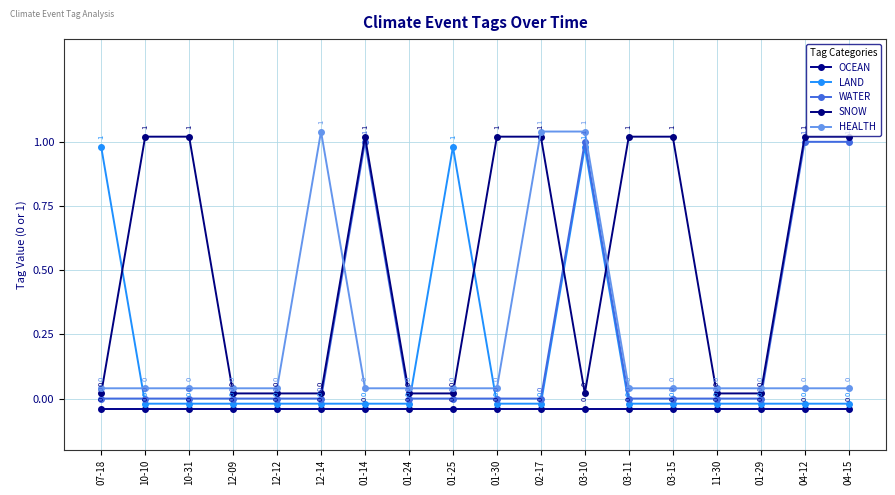

At 01-24, list the series in order from smallest to largest.

OCEAN, LAND, WATER, SNOW, HEALTH